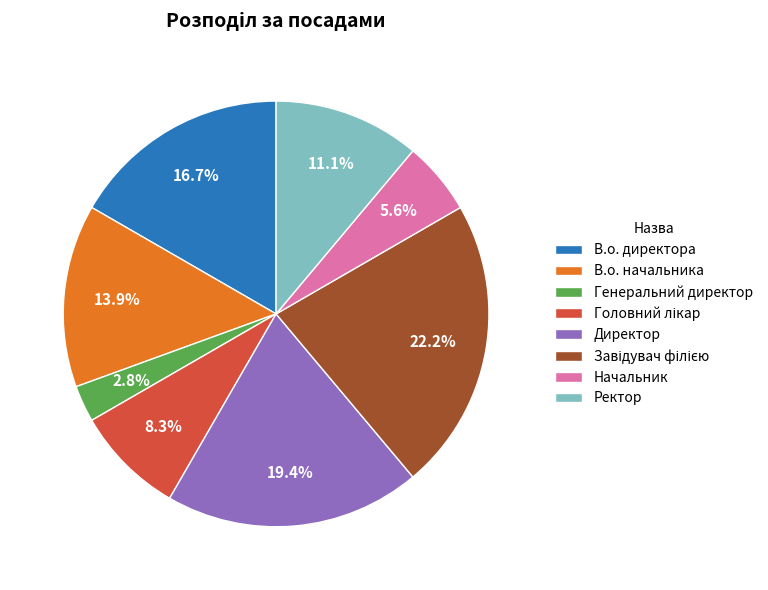

Is Ректор the majority of the pie?

No